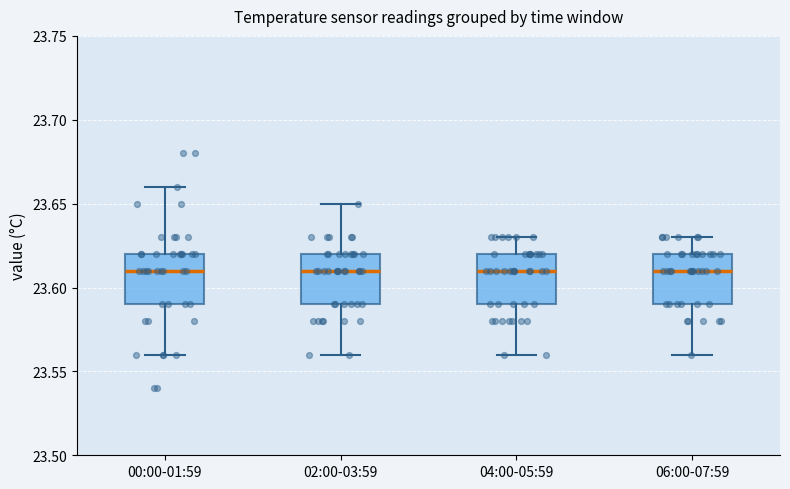

Reading left to right, read every box against the y-axis: the position of its median line, the range the box covers, and the ends of its whiskers. The values are not printed on the chart, so give them approximately, as read against the axis.

00:00-01:59: median 23.61, box 23.59 to 23.62, whiskers 23.56 to 23.66
02:00-03:59: median 23.61, box 23.59 to 23.62, whiskers 23.56 to 23.65
04:00-05:59: median 23.61, box 23.59 to 23.62, whiskers 23.56 to 23.63
06:00-07:59: median 23.61, box 23.59 to 23.62, whiskers 23.56 to 23.63